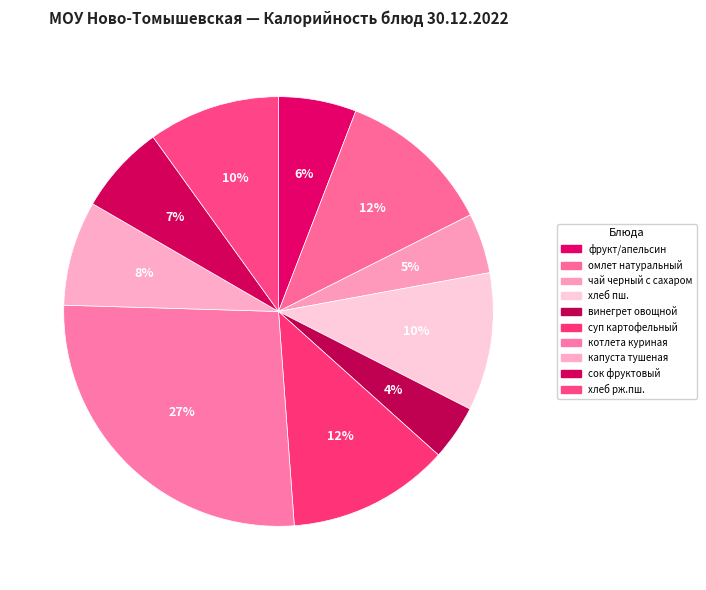

Rank the categories by value from lowest to highest.

винегрет овощной, чай черный с сахаром, фрукт/апельсин, сок фруктовый, капуста тушеная, хлеб рж.пш., хлеб пш., омлет натуральный, суп картофельный, котлета куриная